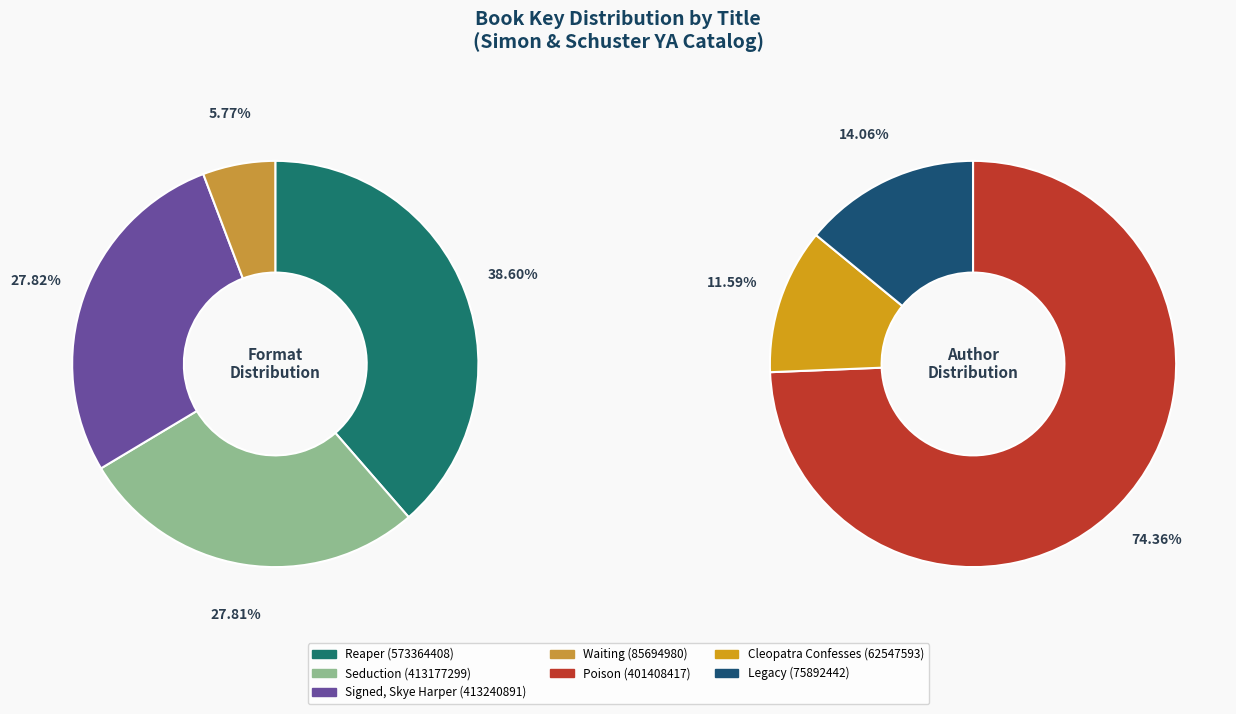

Does any single category account for the majority?

No